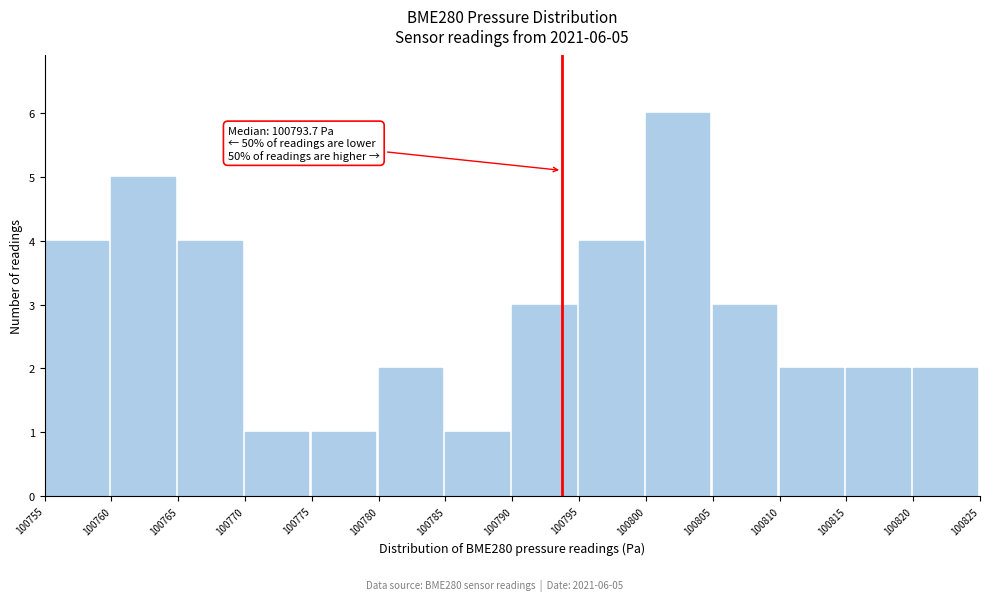

Over which range of the x-axis is the bar tallest?

100800 to 100805